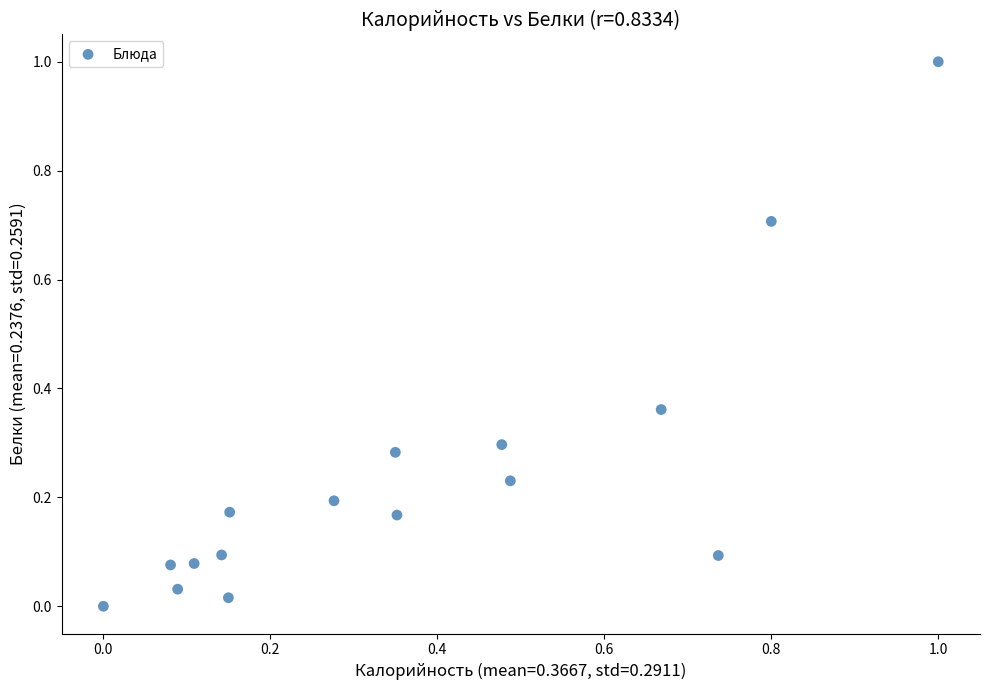

What is the range of Y values (max minus min)?

1.0